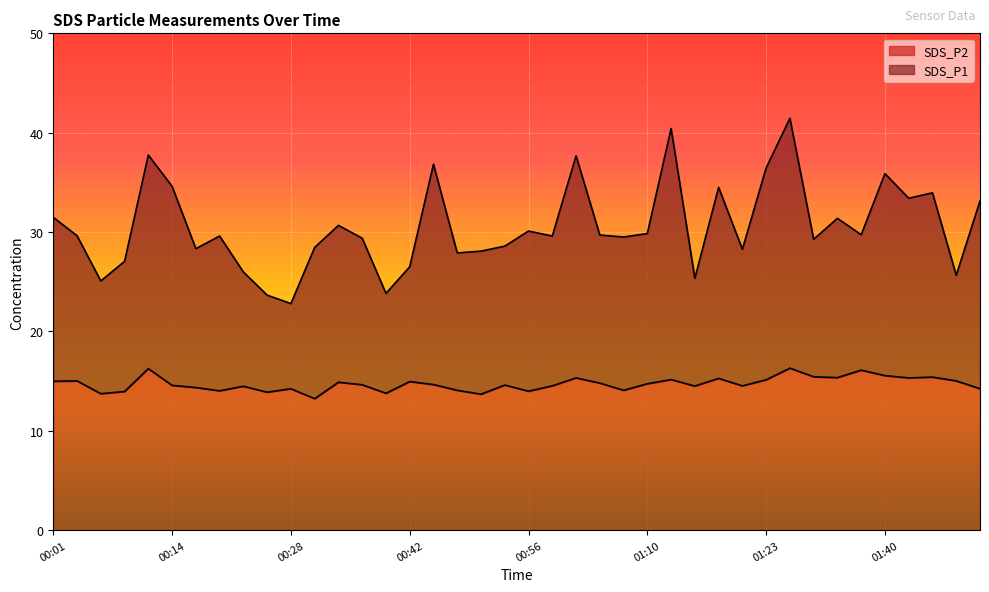

List the series in order of their overall mean, lowest first.

SDS_P2, SDS_P1